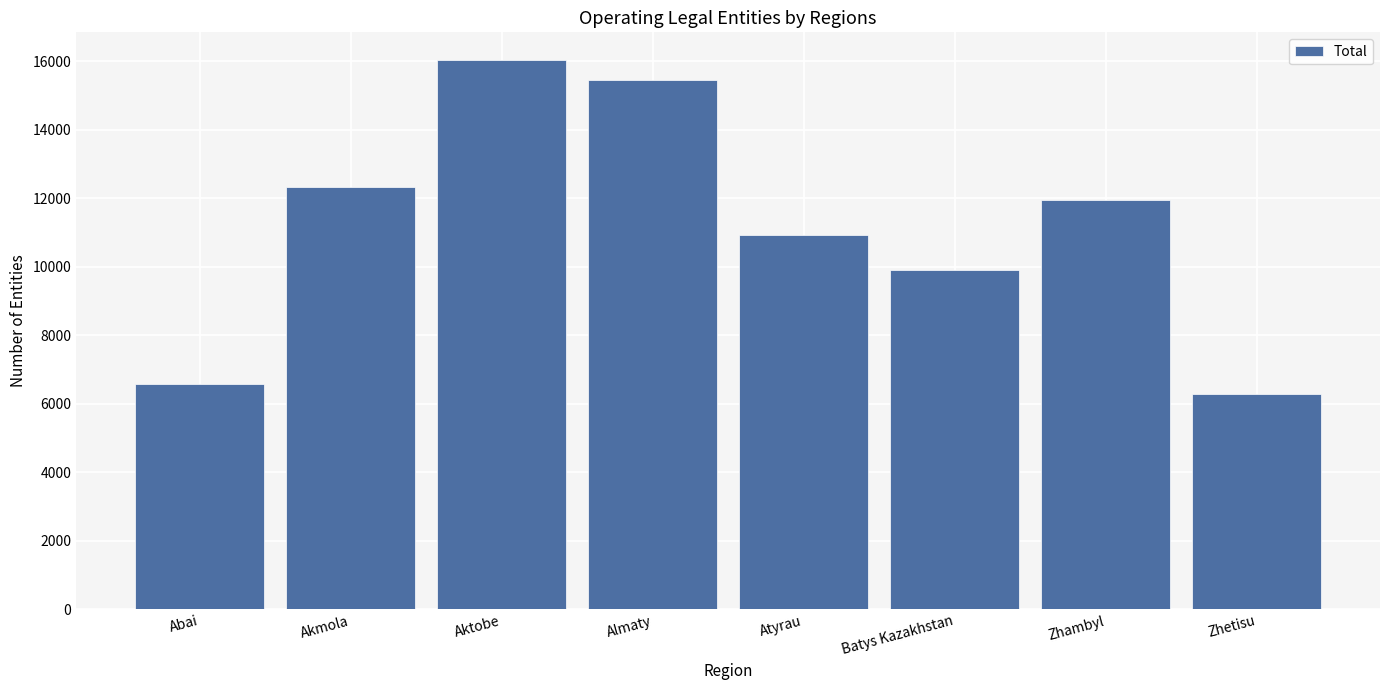

How many series are shown in this chart?

1